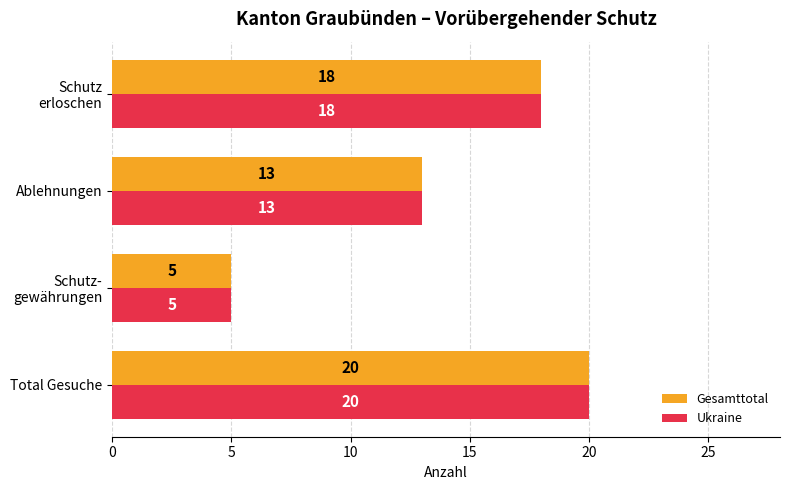

Where is Ukraine nearest to the value 12?

Ablehnungen